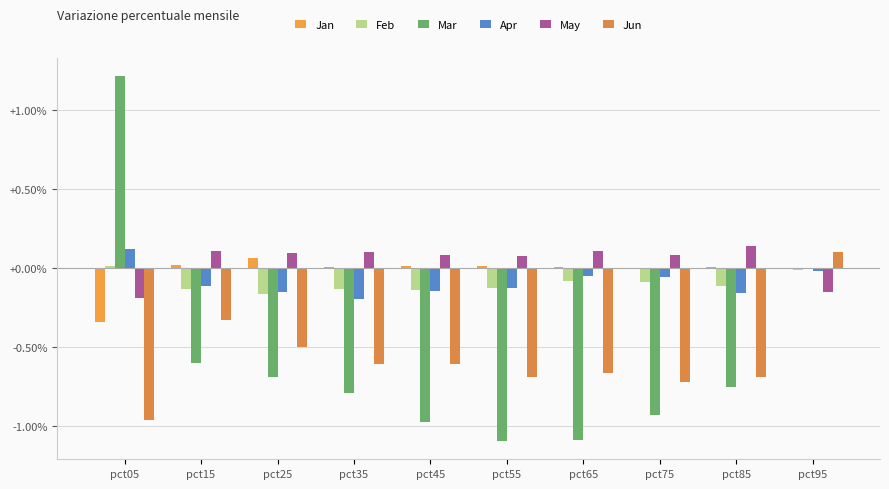

How many positive values does the Jun series have?

1